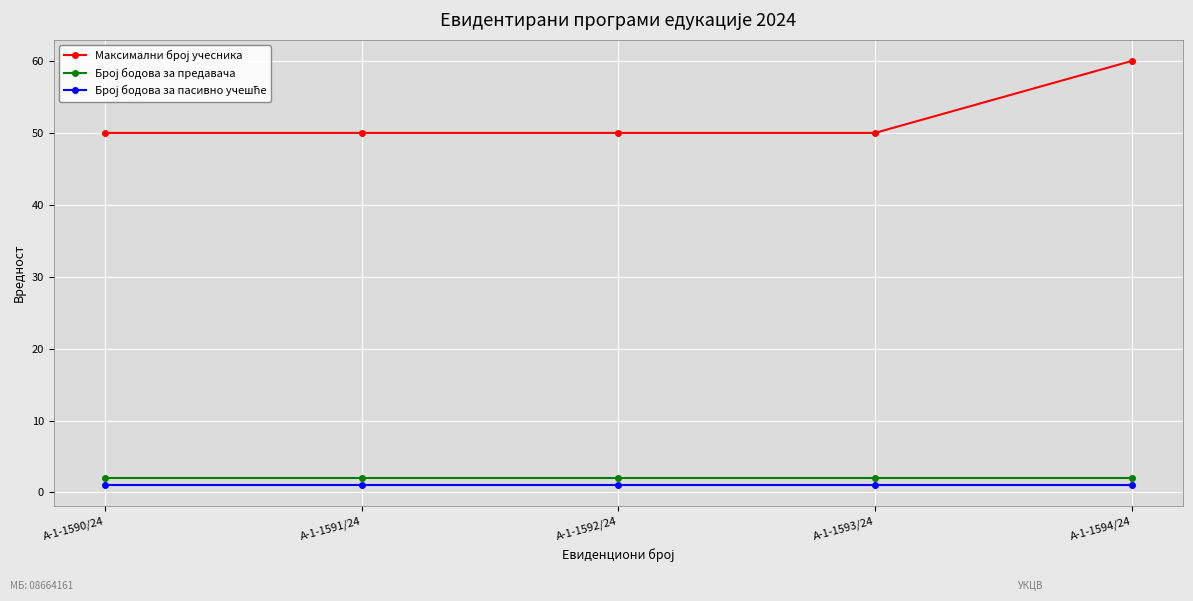

What is the label of the 5th point from the right?

А-1-1590/24